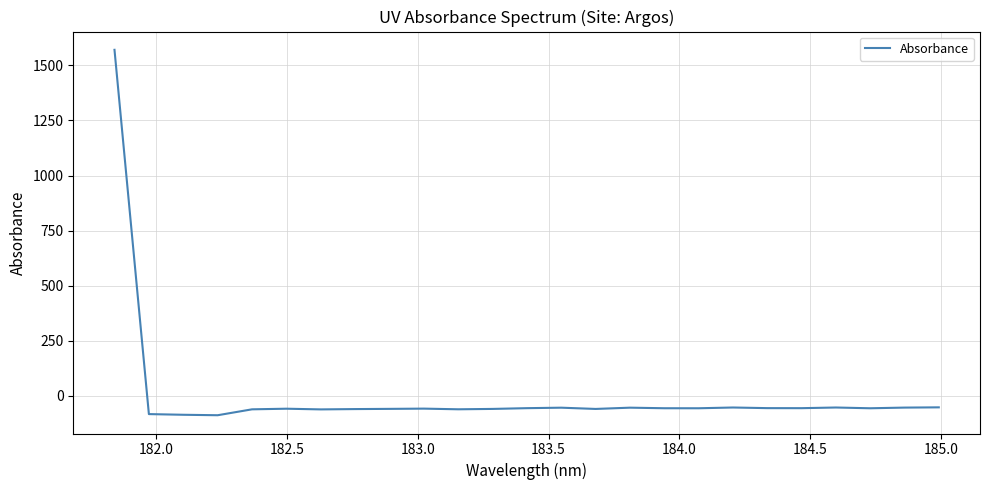

What is the difference between the second highest and second lowest values?

33.7